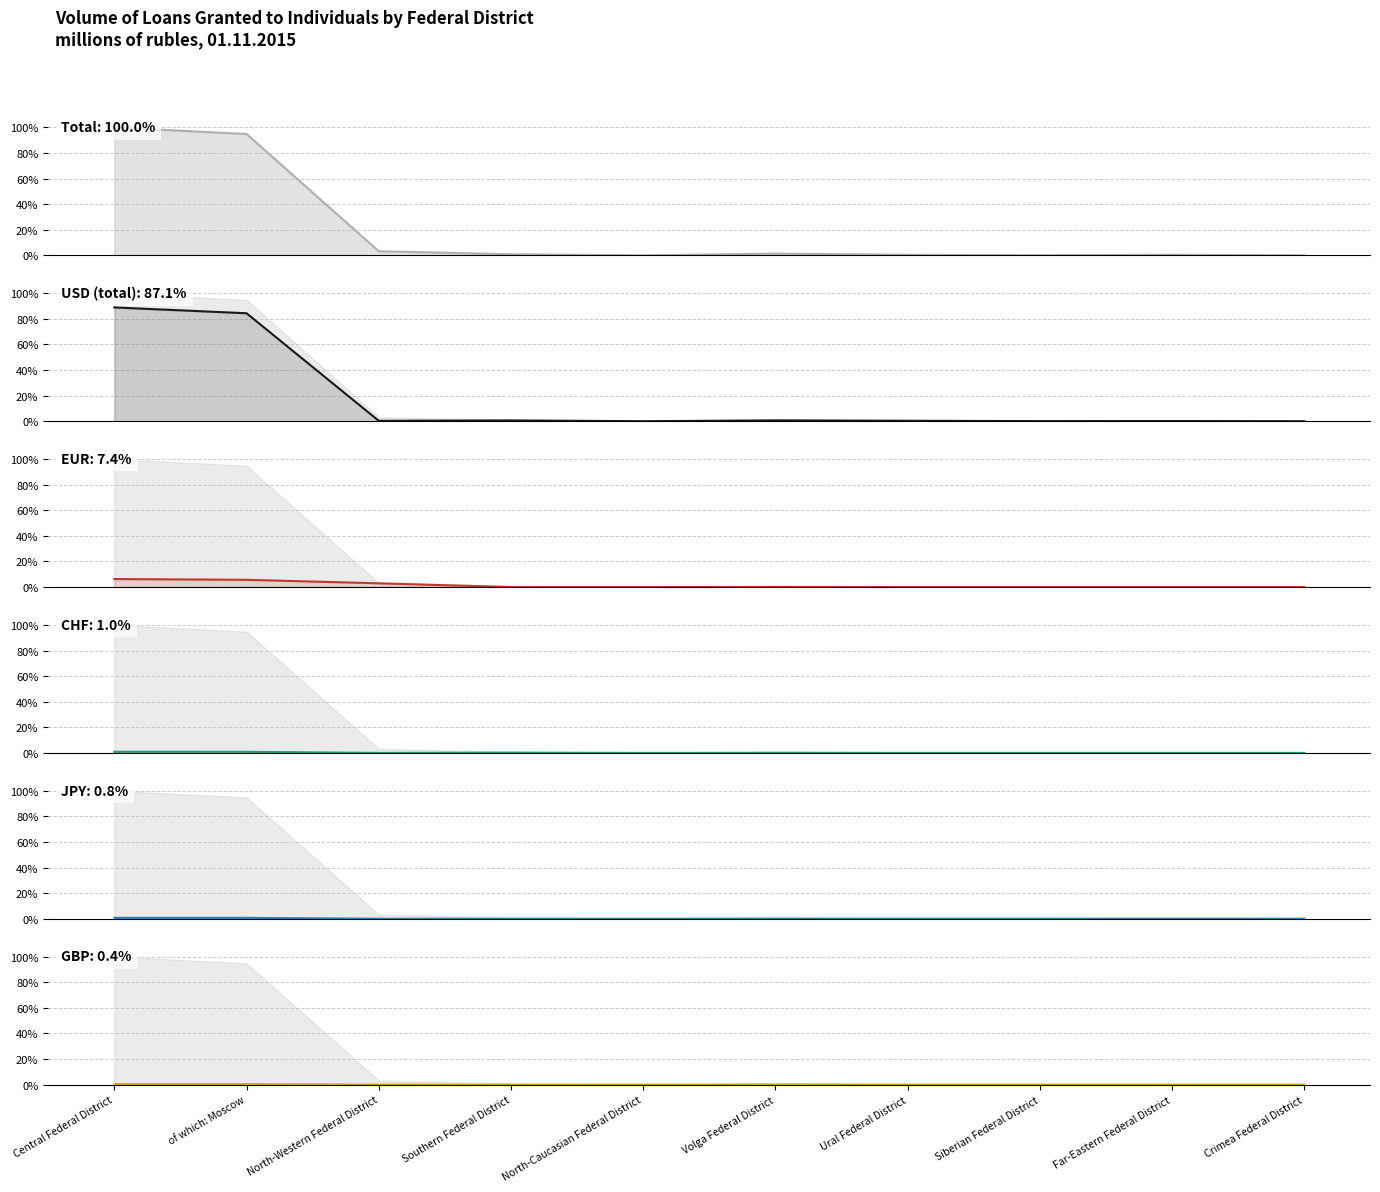

What is the label of the 10th point from the left?

Crimea Federal District